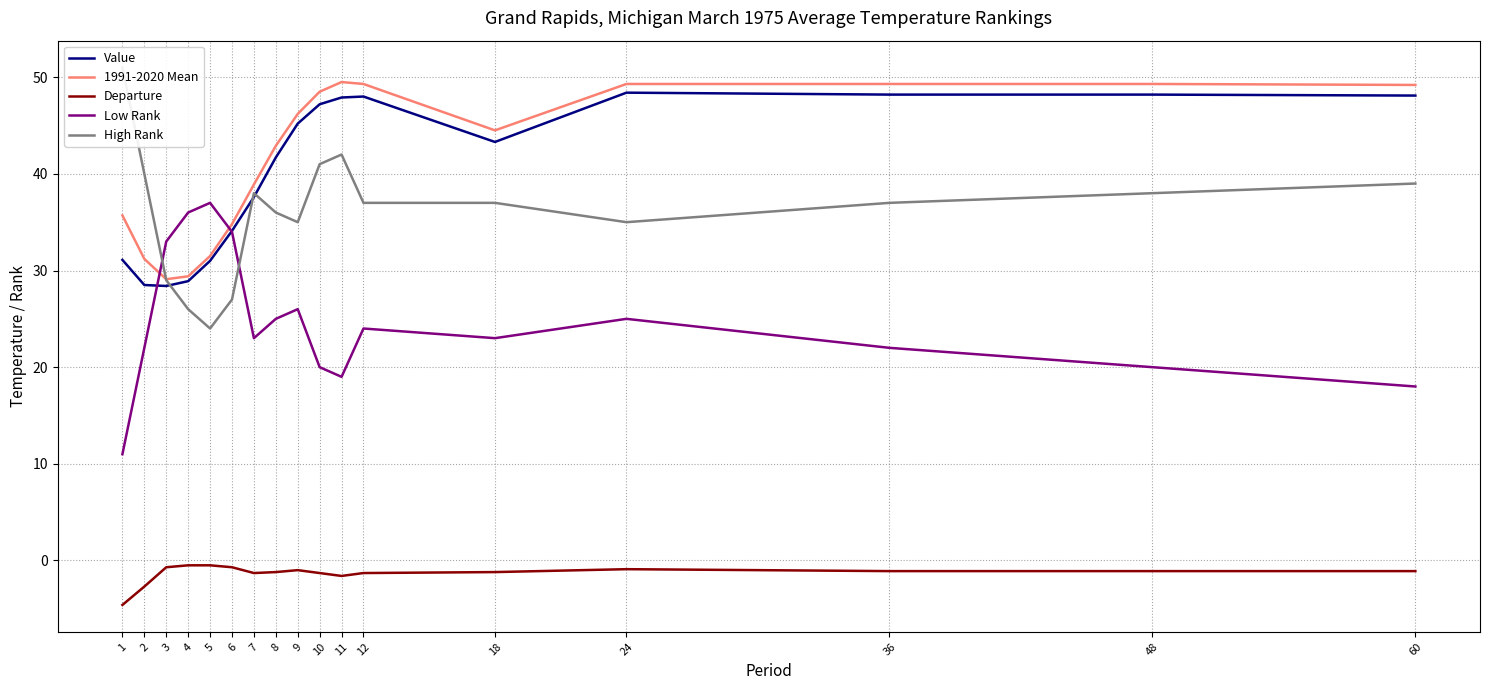

Reading left to right, extract all data points from this chart.

Value: 31.1	28.5	28.4	28.9	31.0	34.1	37.6	41.7	45.2	47.2	47.9	48.0	43.3	48.4	48.2	48.2	48.1
1991-2020 Mean: 35.7	31.2	29.1	29.4	31.5	34.8	38.9	42.9	46.2	48.5	49.5	49.3	44.5	49.3	49.3	49.3	49.2
Departure: -4.6	-2.7	-0.7	-0.5	-0.5	-0.7	-1.3	-1.2	-1.0	-1.3	-1.6	-1.3	-1.2	-0.9	-1.1	-1.1	-1.1
Low Rank: 11.0	22.0	33.0	36.0	37.0	34.0	23.0	25.0	26.0	20.0	19.0	24.0	23.0	25.0	22.0	20.0	18.0
High Rank: 51.0	40.0	29.0	26.0	24.0	27.0	38.0	36.0	35.0	41.0	42.0	37.0	37.0	35.0	37.0	38.0	39.0